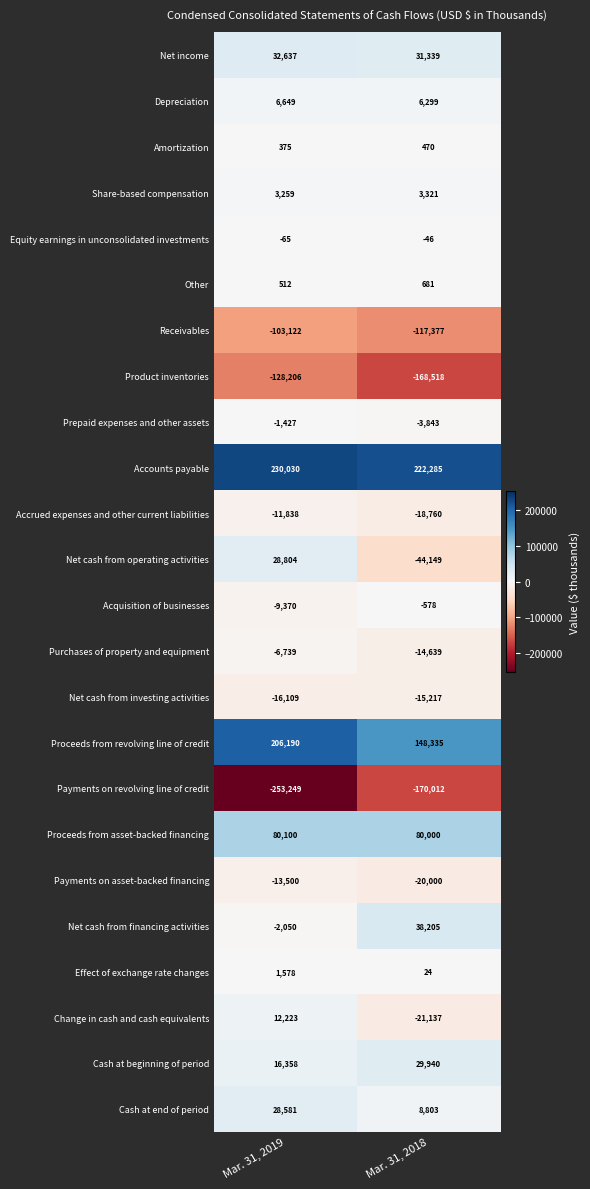

Between Mar. 31, 2019 and Mar. 31, 2018, which series saw the biggest shift?

Payments on revolving line of credit